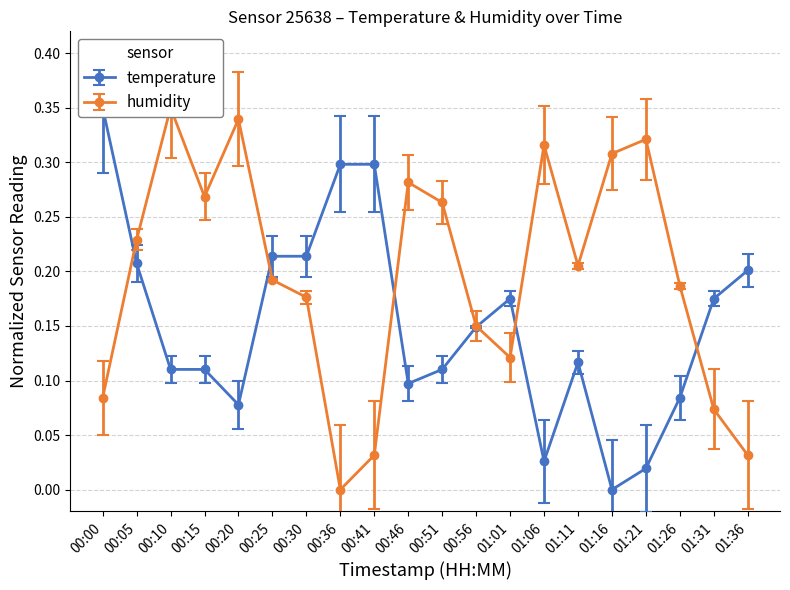

Is it true that humidity equals 0.0 at 00:36?

True